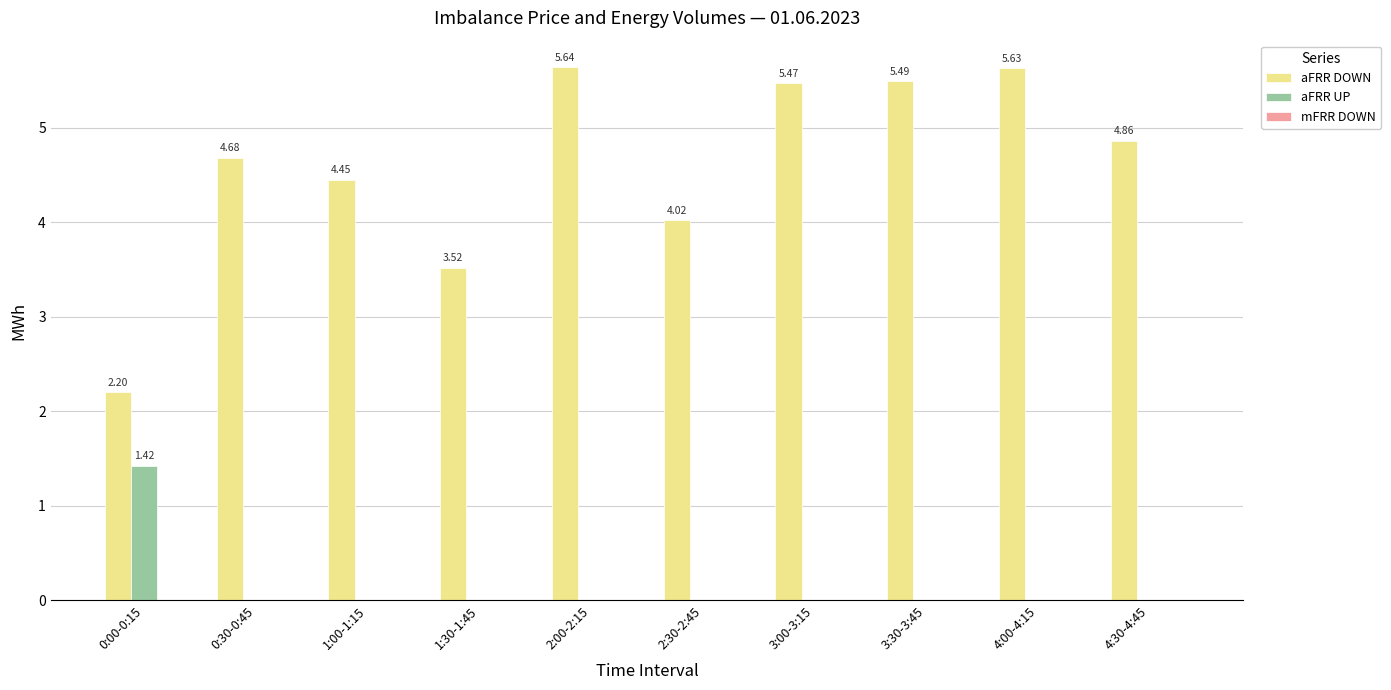

Is it true that aFRR UP equals -1.0 at 1:00-1:15?

False